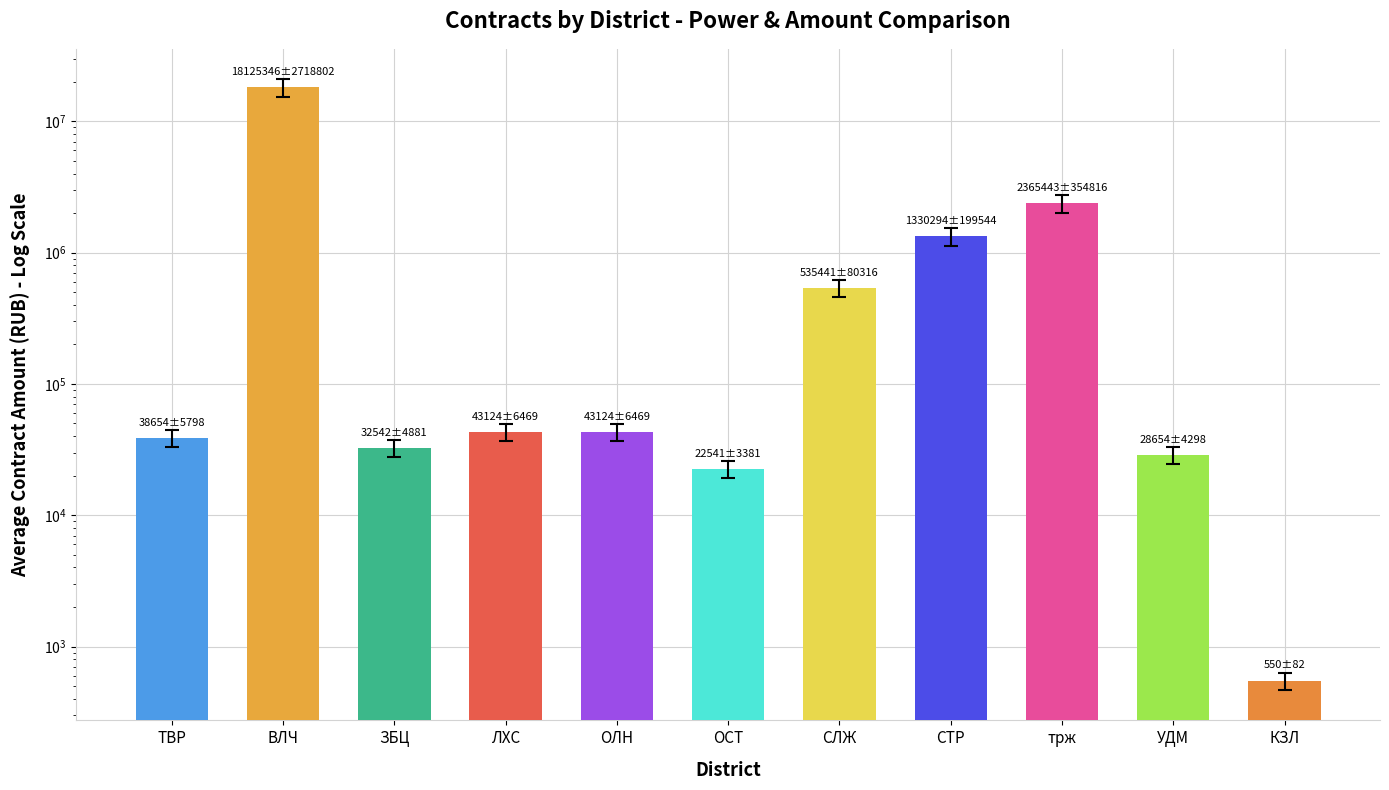

How many data points are less than 43124?

5